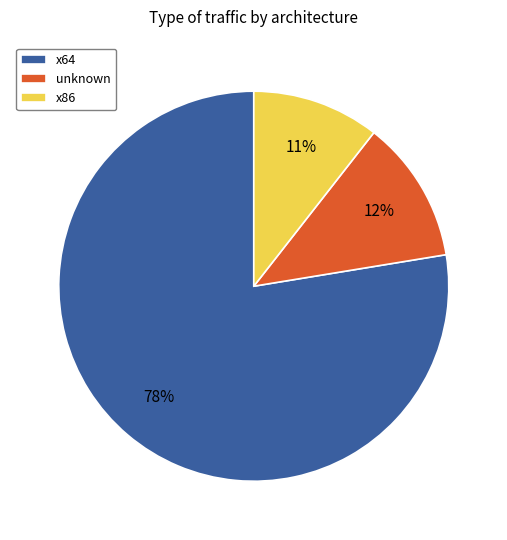

Rank the categories by value from lowest to highest.

x86, unknown, x64